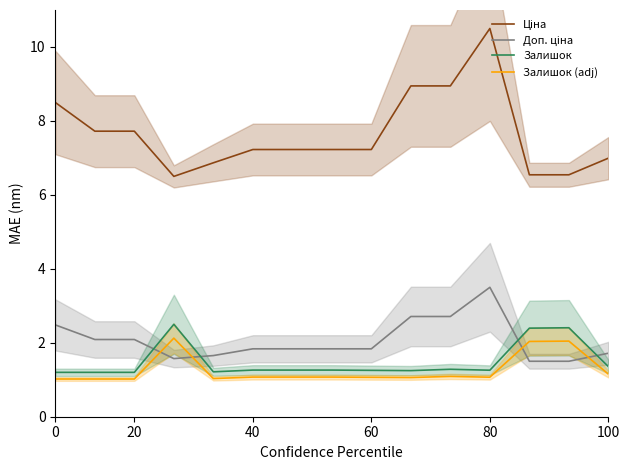

What is the average value of the Залишок (adj) series?

1.3